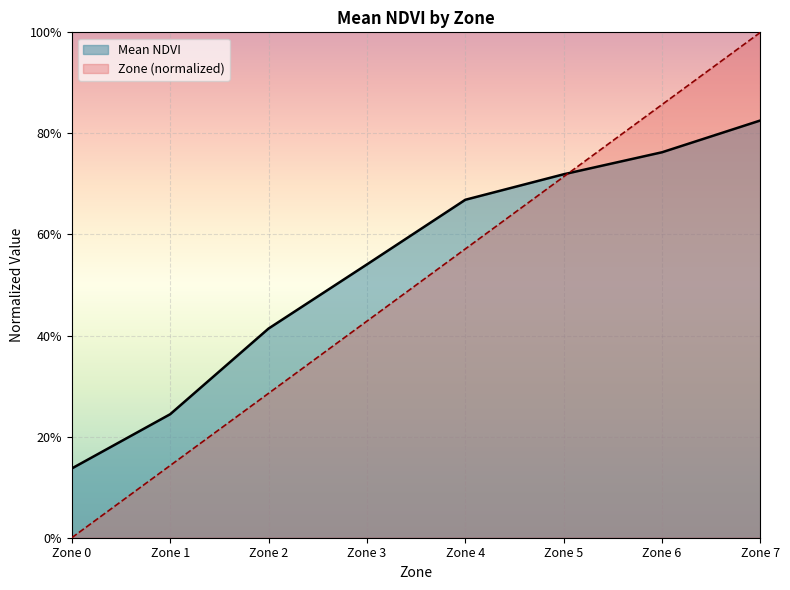

What is the total value across all series at Zone 0?

0.1